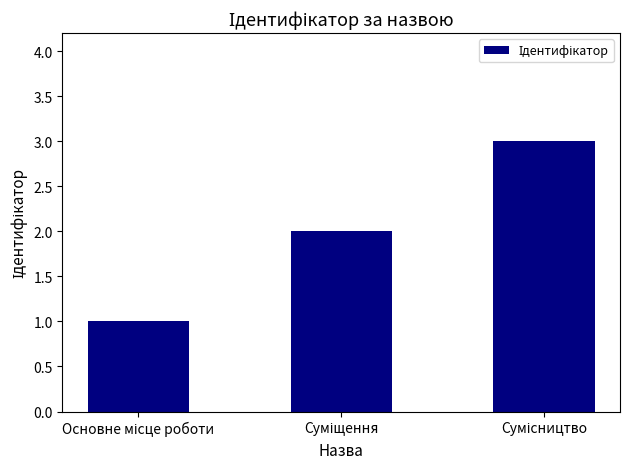

What is the maximum value shown in the chart?

3